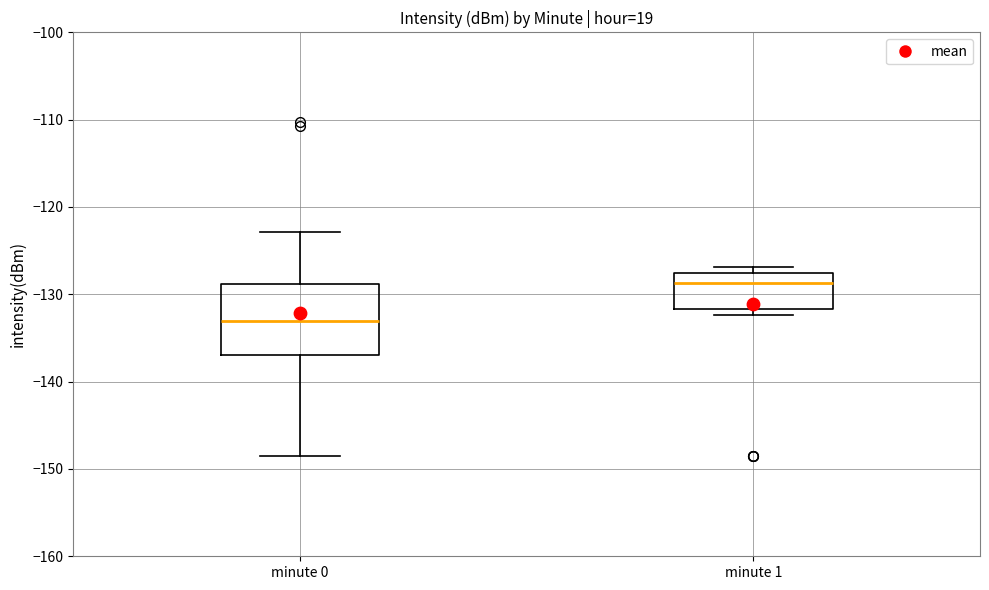

Where is the upper edge of the box for minute 1 on the y-axis? The values are not printed on the chart, so give them approximately, as read against the axis.

-128